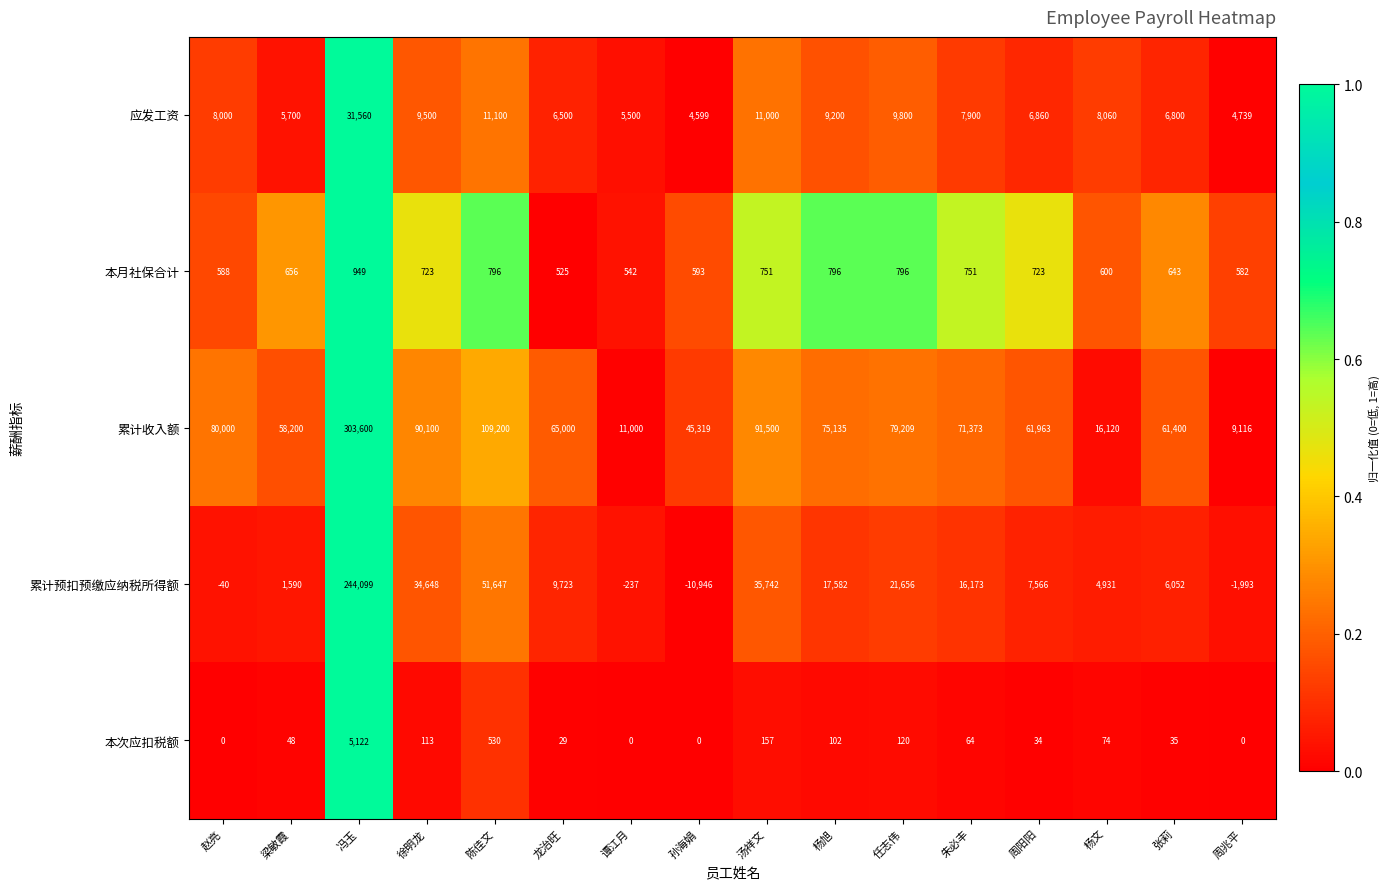

Which category has the highest value in the 本月社保合计 series?

冯玉